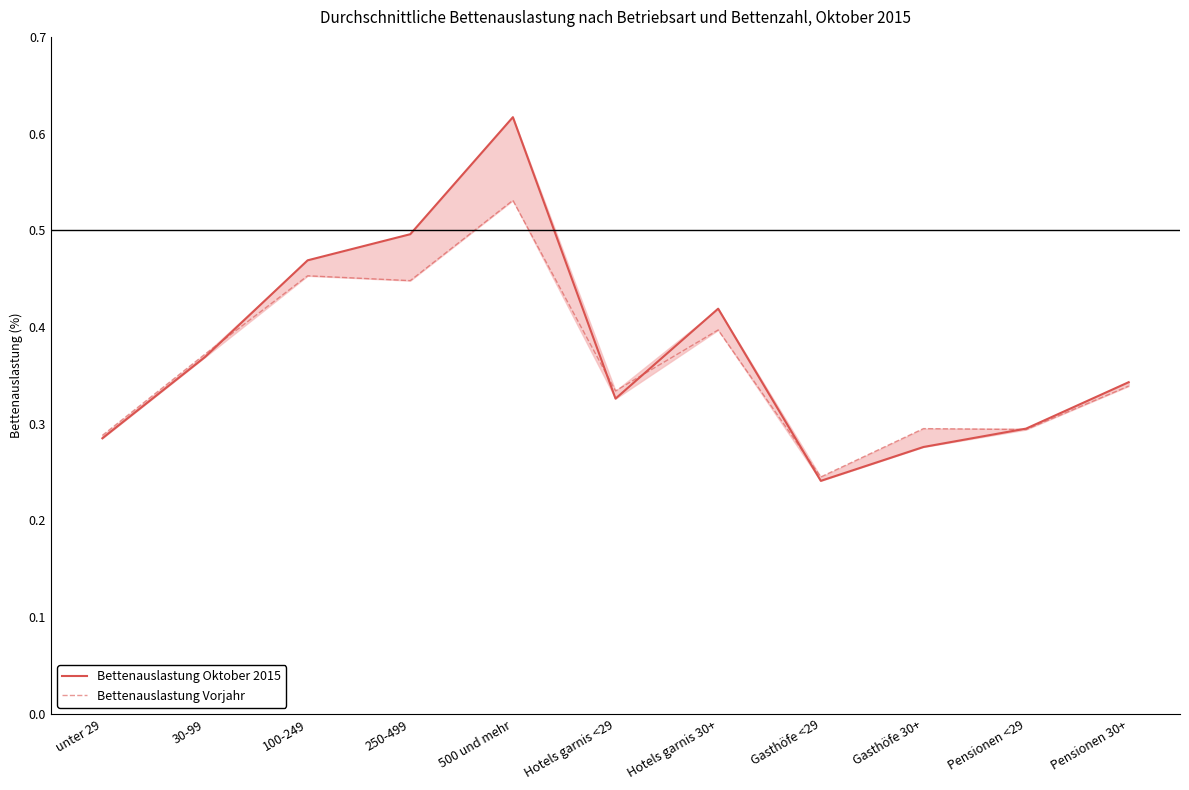

Reading right to left, list all the values displayed in this chart.

Bettenauslastung Oktober 2015: 34.3	29.5	27.6	24.1	41.9	32.6	61.7	49.6	46.9	36.9	28.5
Bettenauslastung Vorjahr: 33.9	29.4	29.5	24.5	39.7	33.4	53.1	44.8	45.3	37.2	28.8